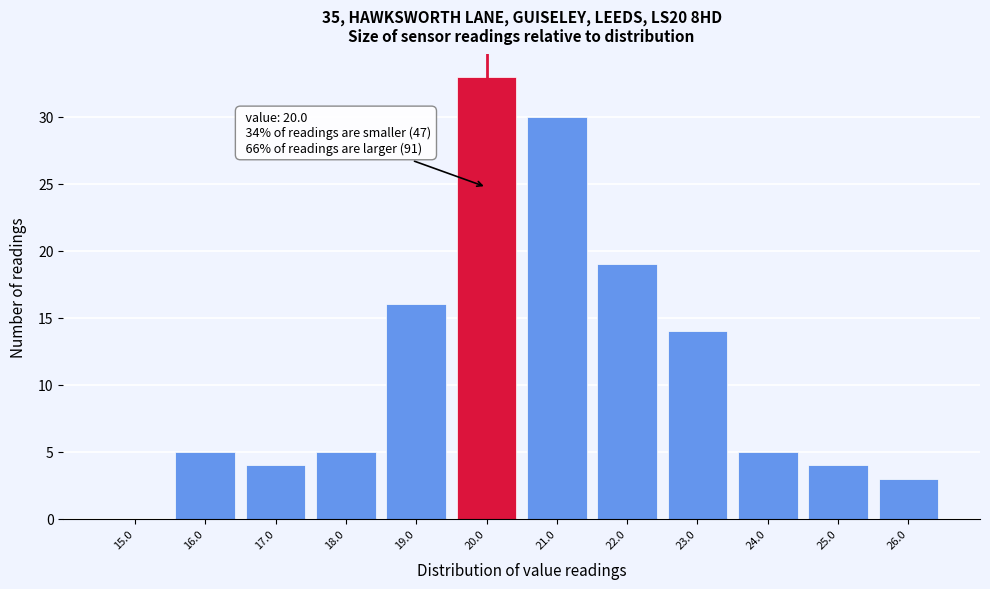

Over which range of the x-axis is the bar tallest?

19.5 to 20.5